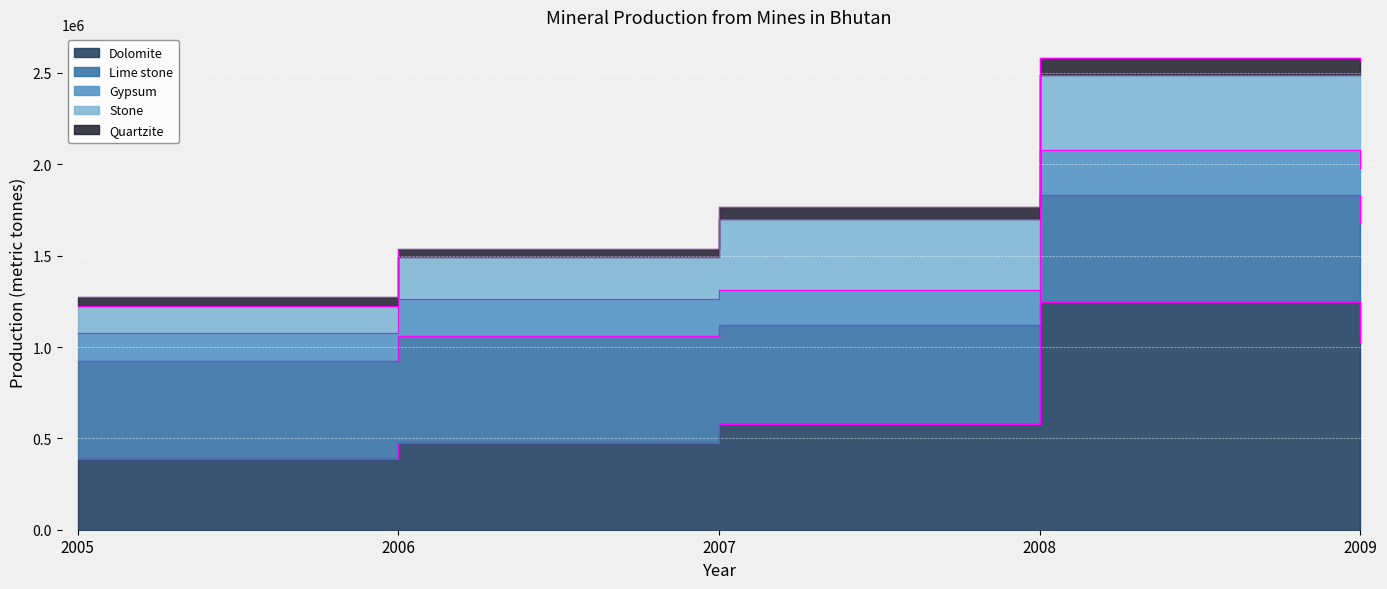

What is the minimum value shown in the chart?

40197.7